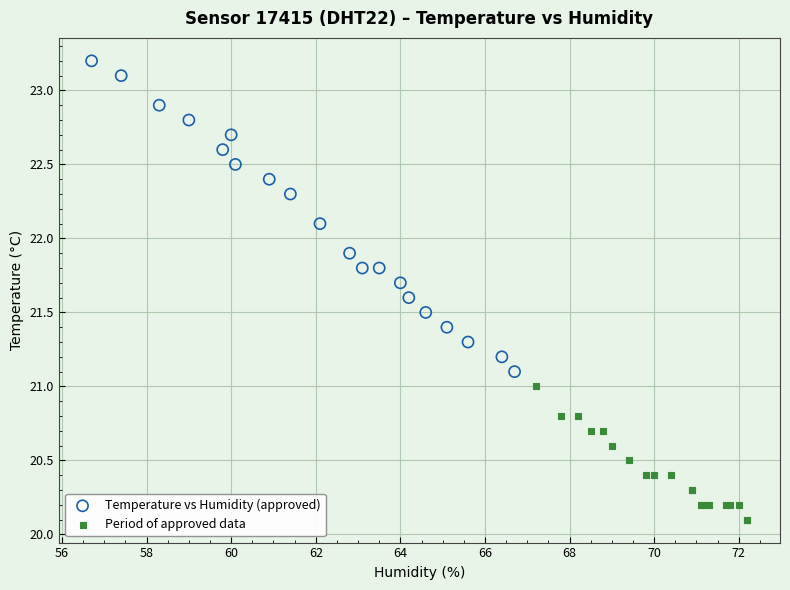

Which series reaches the minimum Y coordinate?

Period of approved data